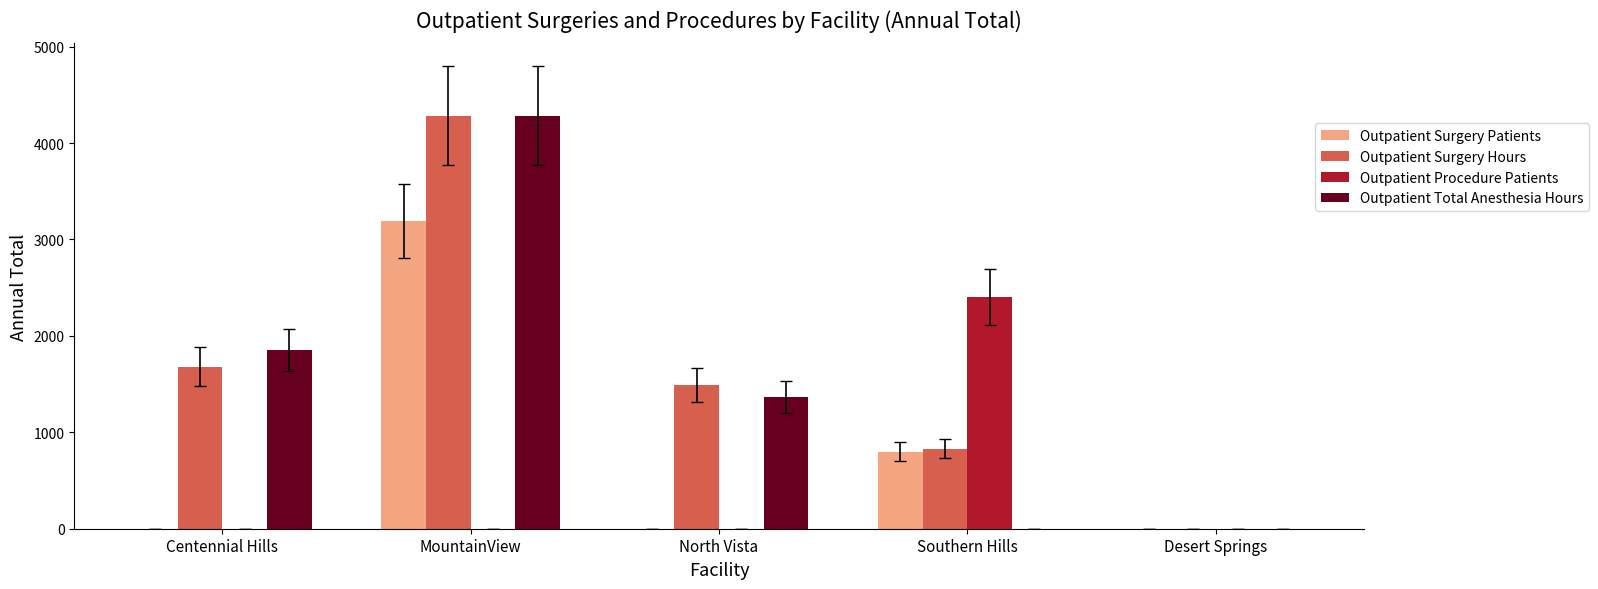

What is the difference between the Outpatient Surgery Hours values at Centennial Hills and Southern Hills?

852